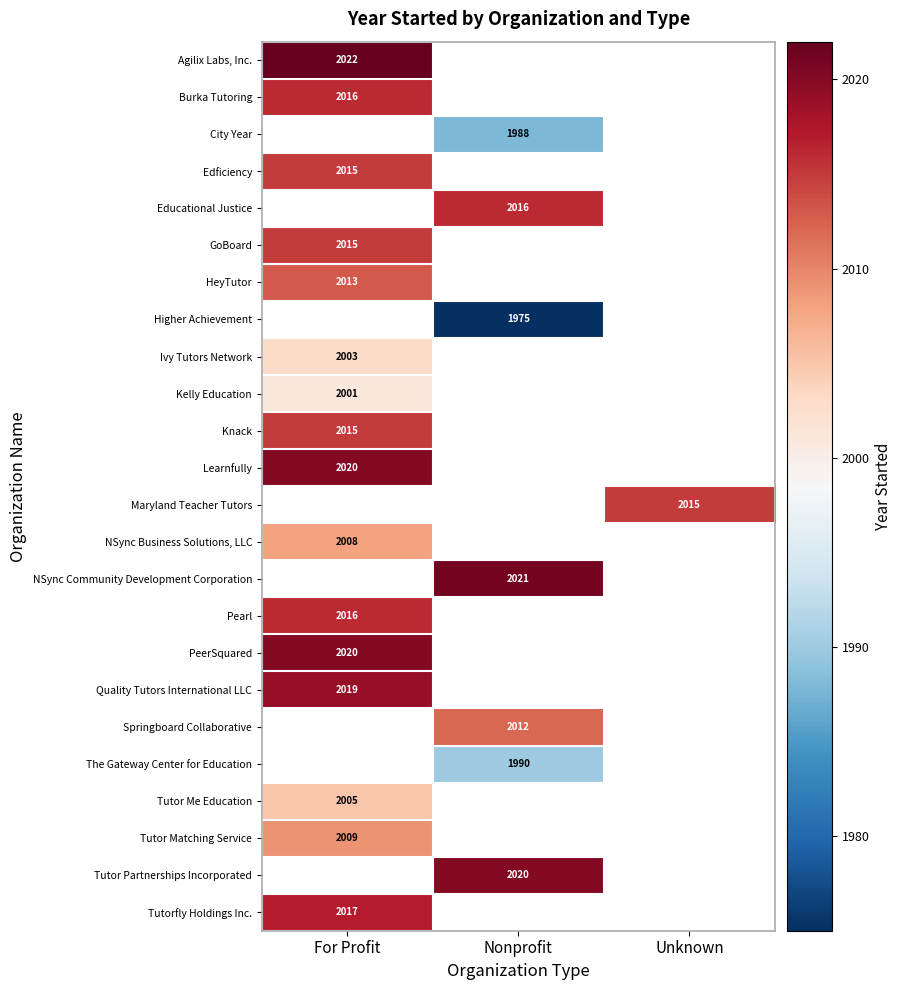

True or false: Kelly Education has a value of 2001 at For Profit.

True